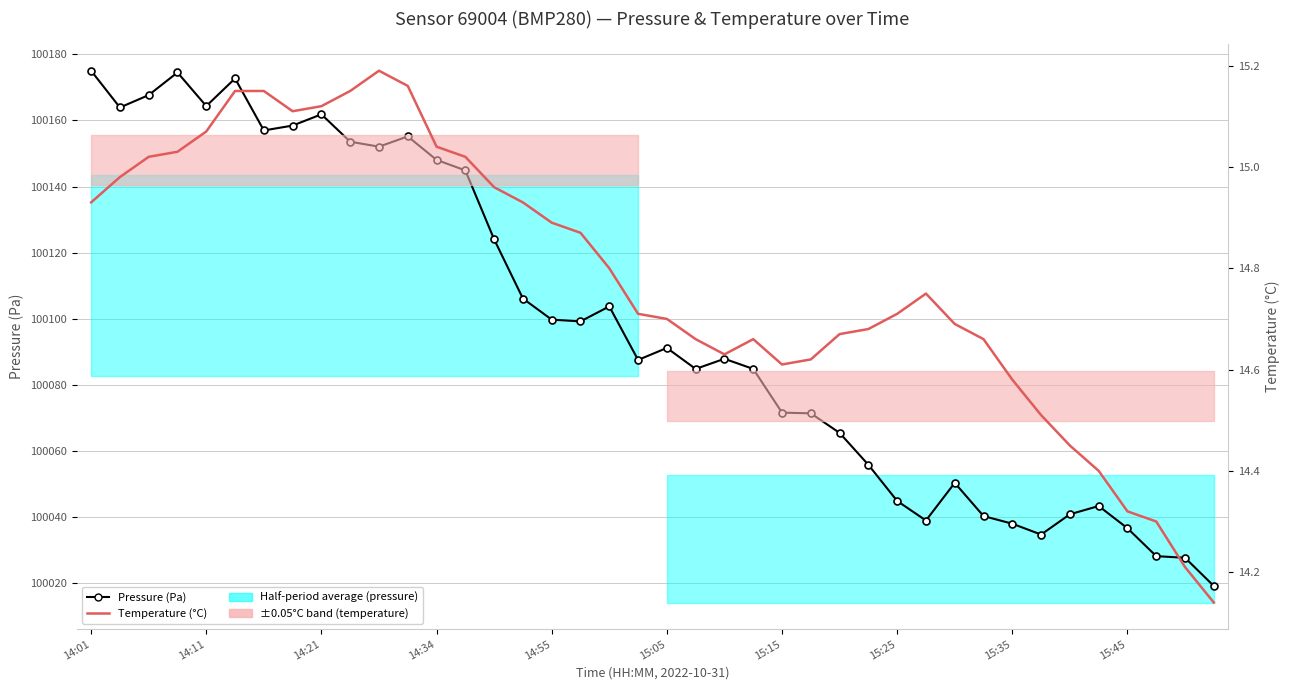

At how many categories does at least one series exceed 84452?

40